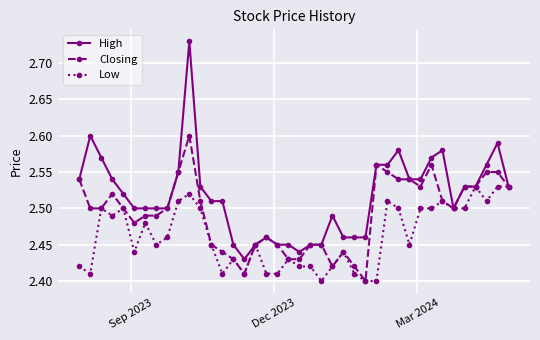

Which series has the widest spread of values?

High